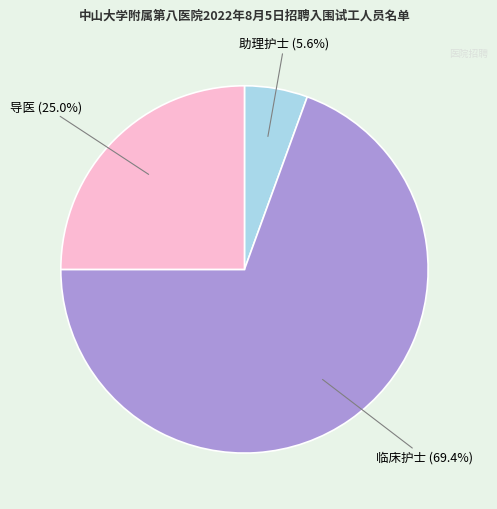

Count the number of slices in the pie.

3